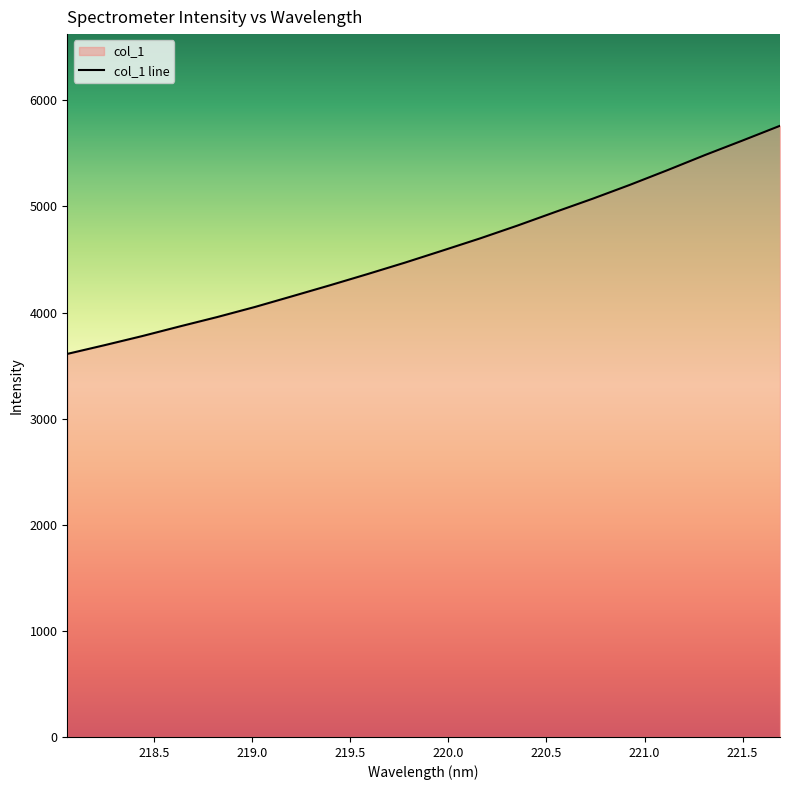

List the labels in order of value, largest first.

221.6902, 221.4993, 221.3083, 221.1174, 220.9264, 220.7354, 220.5444, 220.3533, 220.1623, 219.9712, 219.7801, 219.589, 219.3979, 219.2067, 219.0156, 218.8244, 218.6332, 218.442, 218.2508, 218.0596